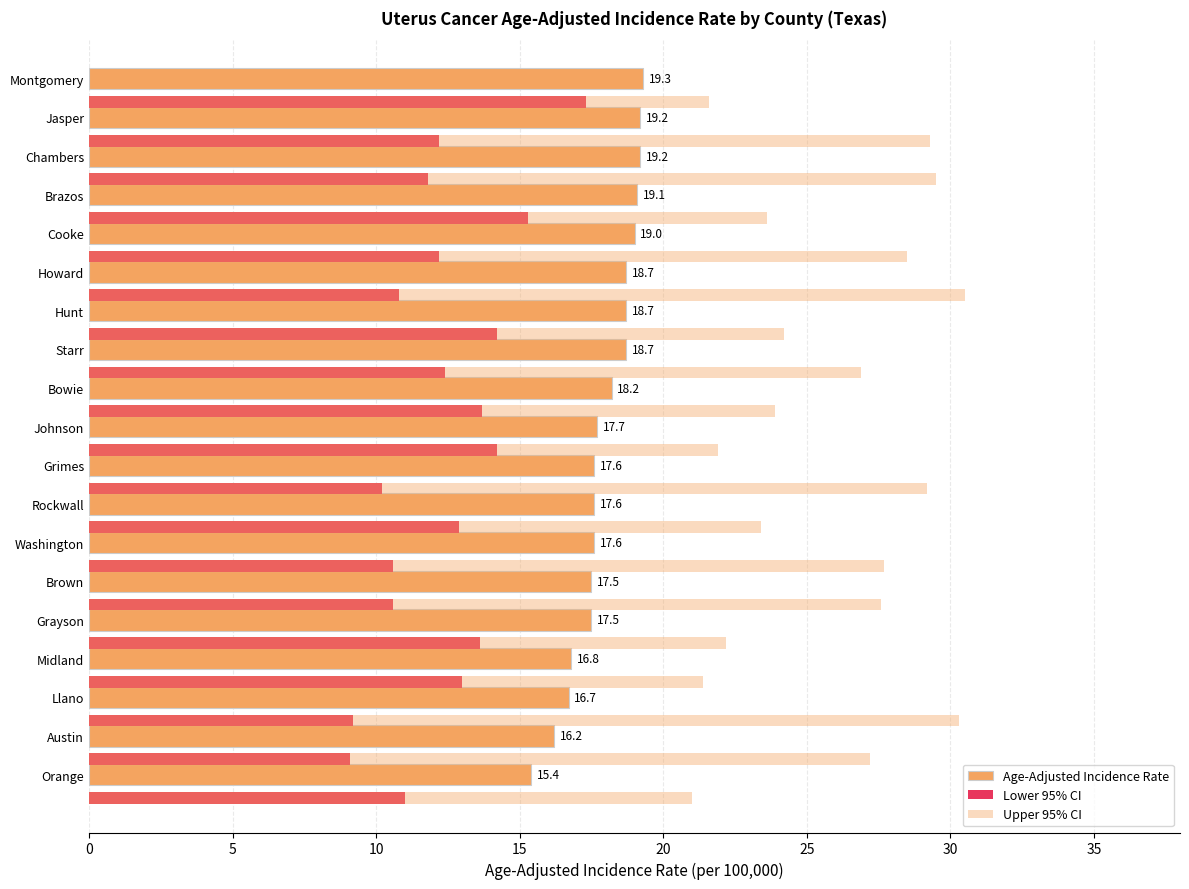

How many data points does each series have?

19